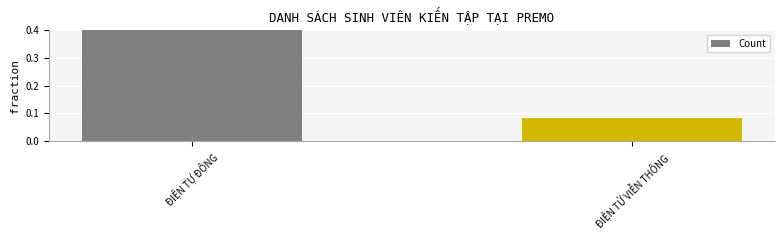

What is the minimum value shown in the chart?

0.1